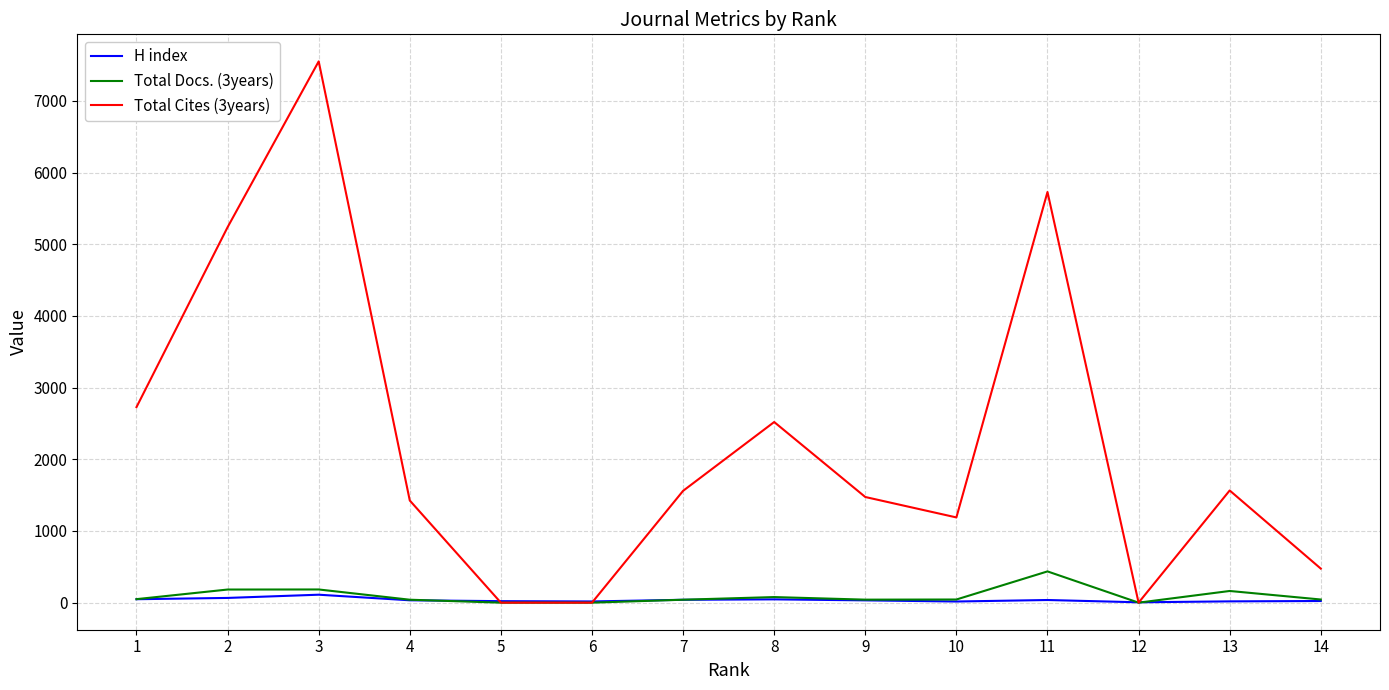

What is the total value across all series at 1?

2825